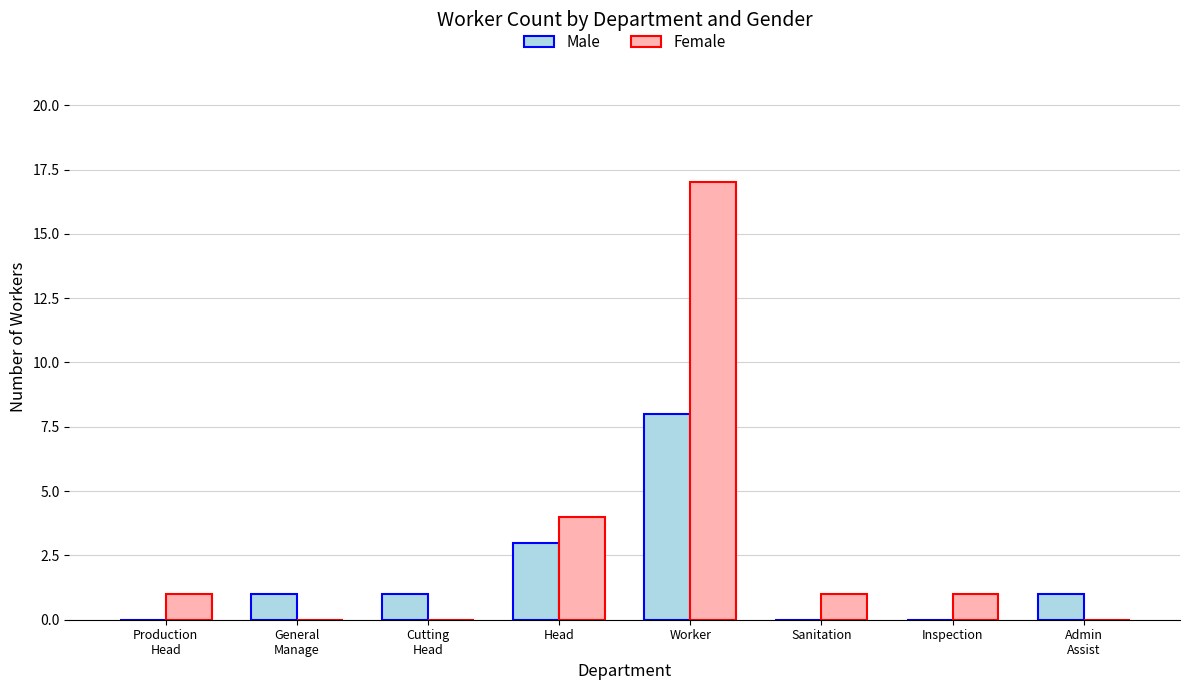

What is the approximate value of Male at Head?

3